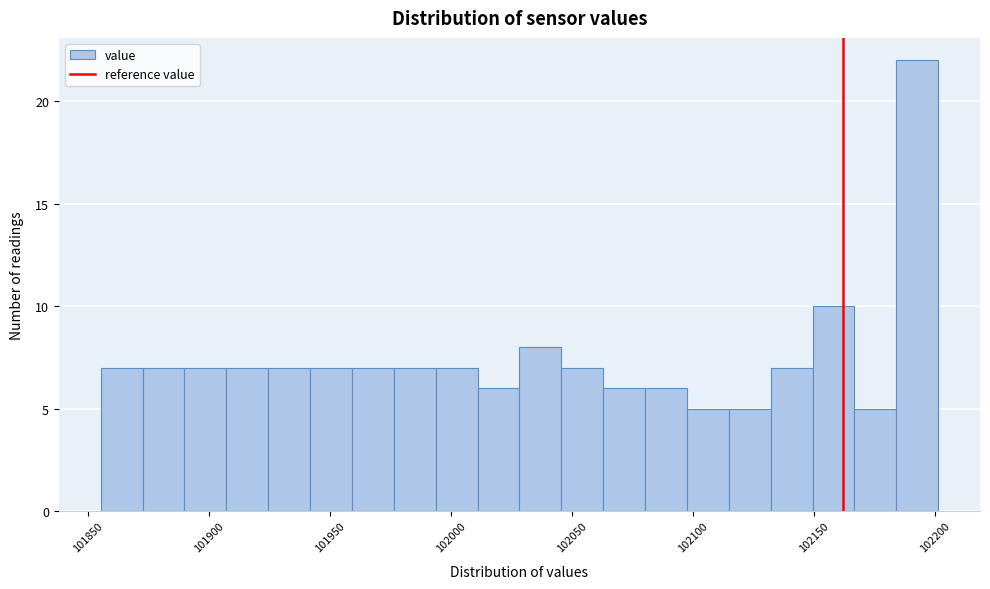

Around what value on the x-axis is the tallest bar? Give the approximate position of its centre, as read against the axis.

102195